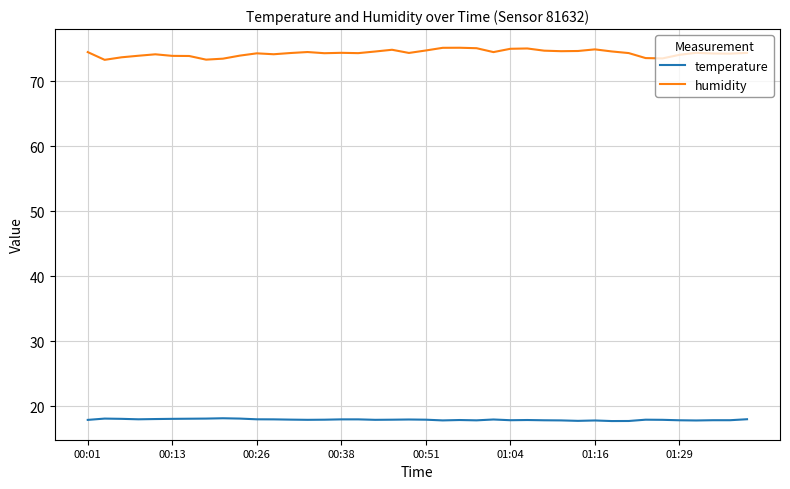

What is the smallest value displayed?

17.7